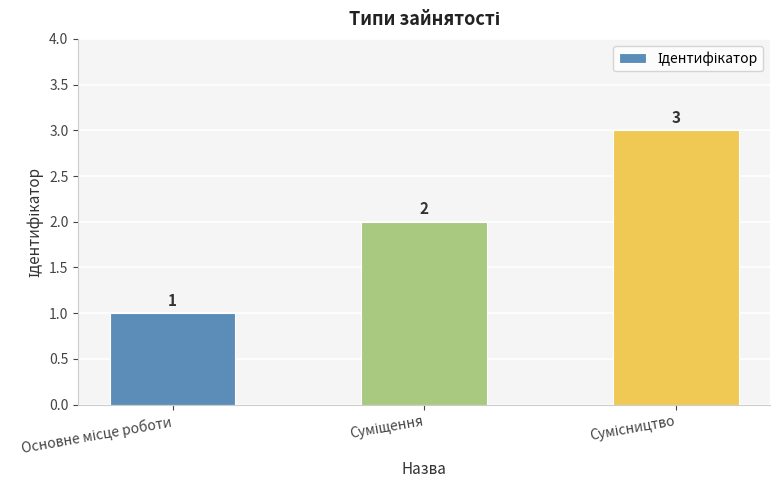

What is the value of the 2nd bar from the left?

2